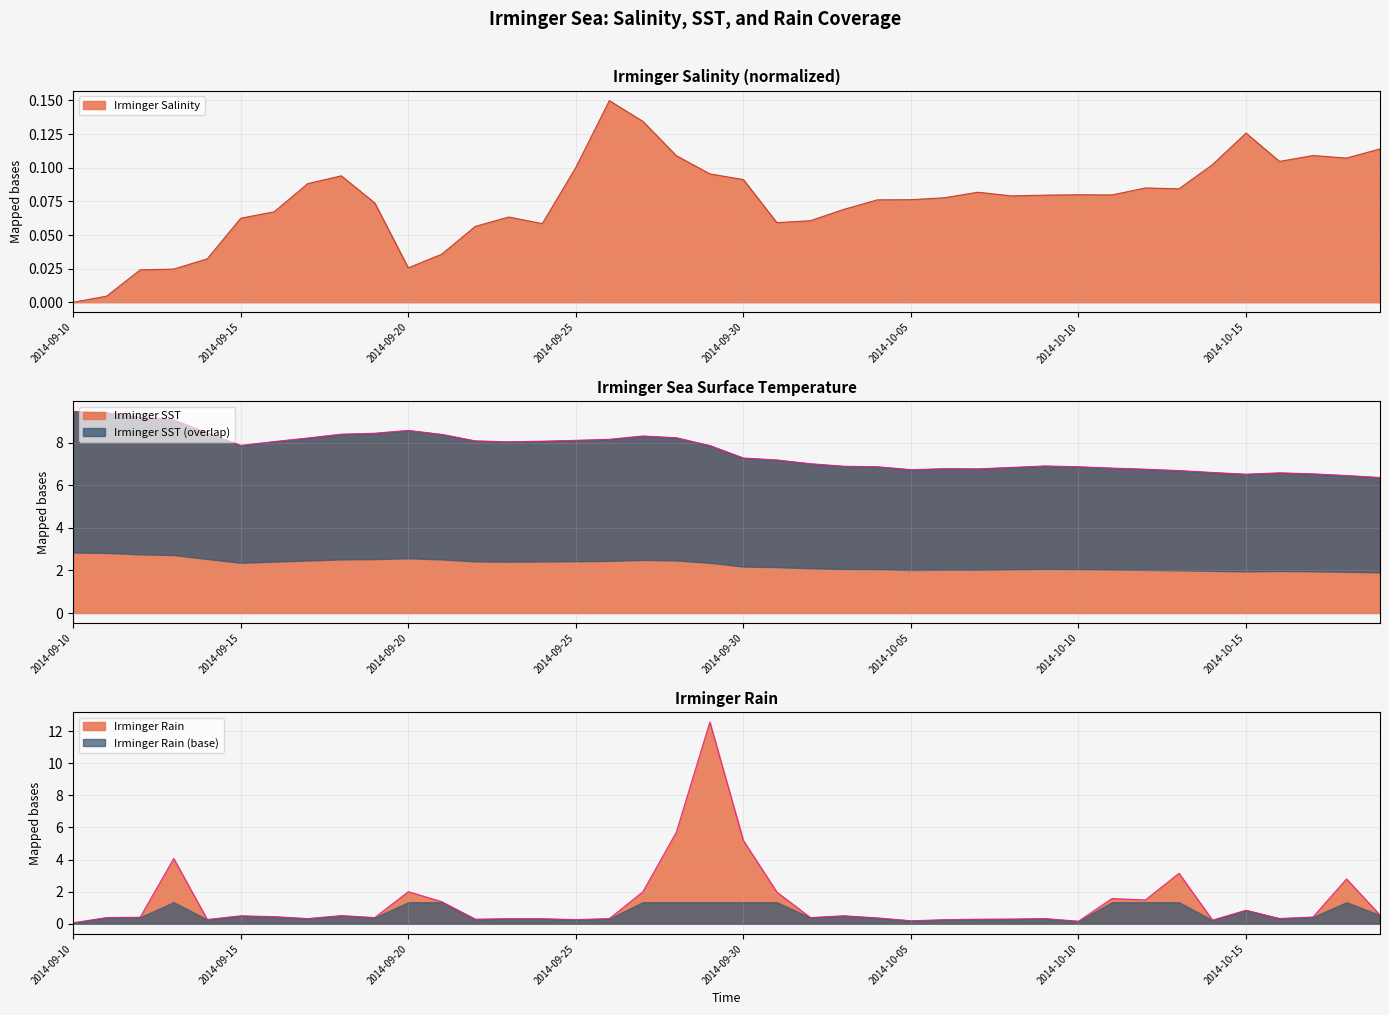

How many interior local peaks does the Irminger SST series have?

5